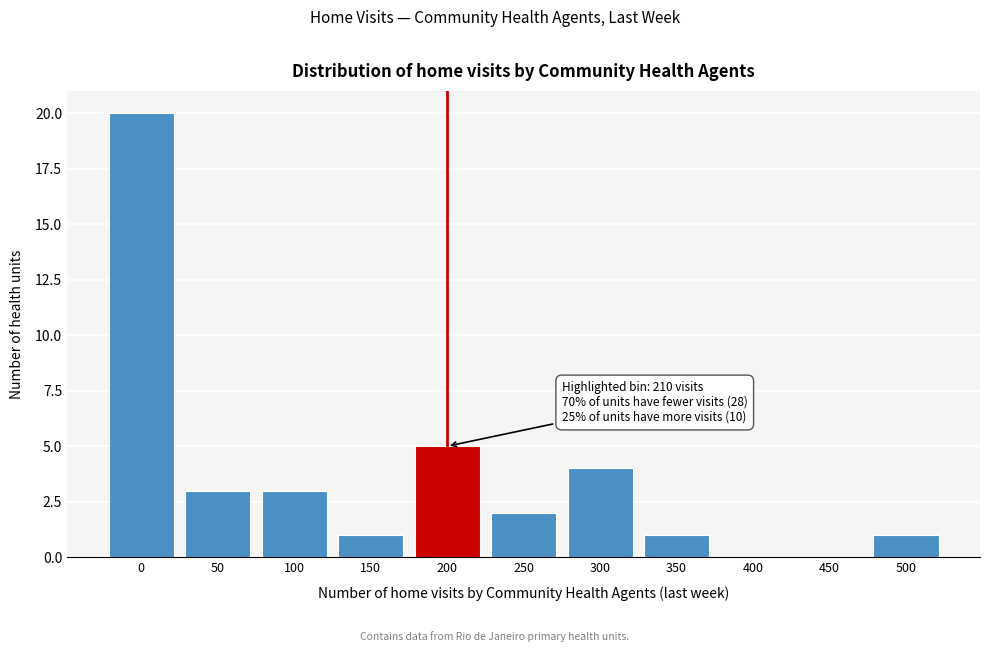

Reading left to right, list all the values displayed in this chart.

0=20	50=3	100=3	150=1	200=5	250=2	300=4	350=1	400=0	450=0	500=1